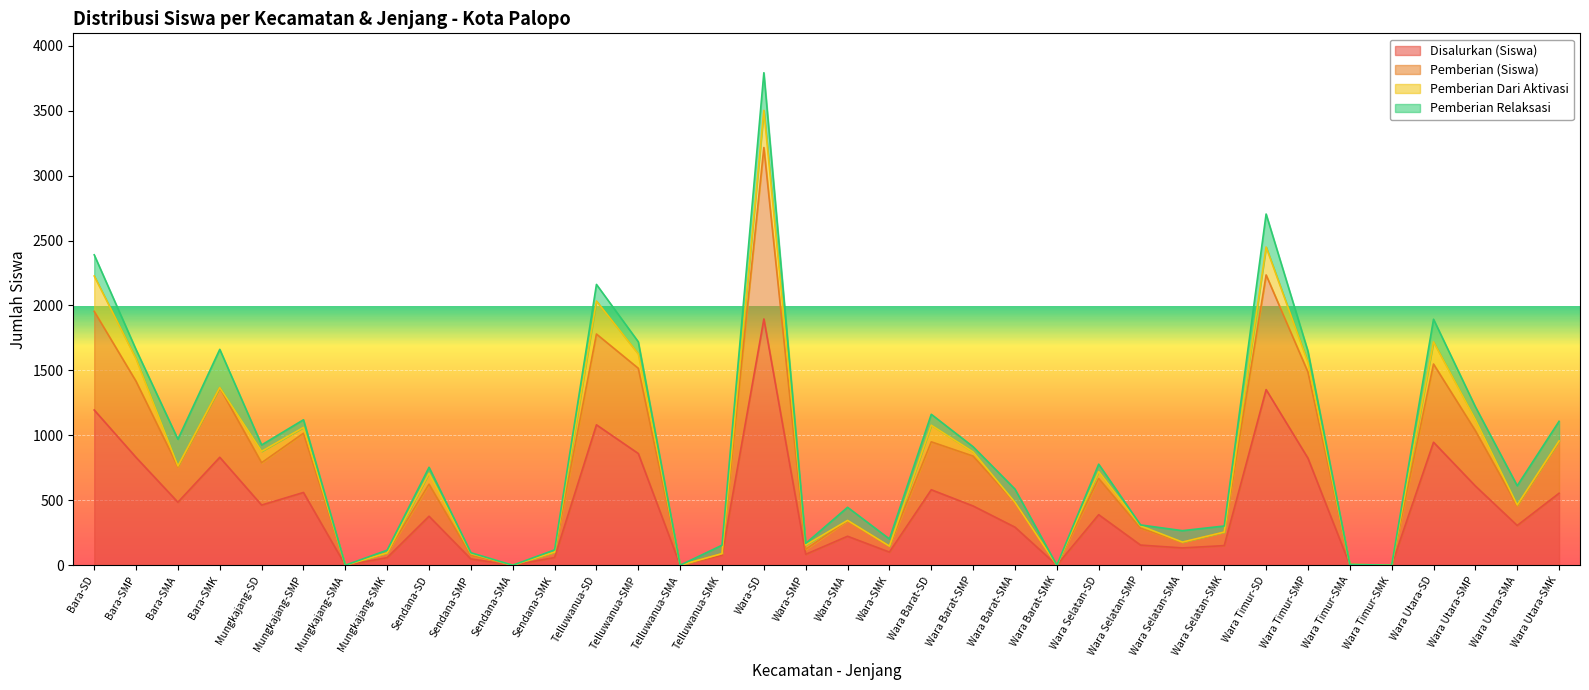

What is the label of the 17th point from the right?

Wara-SMK